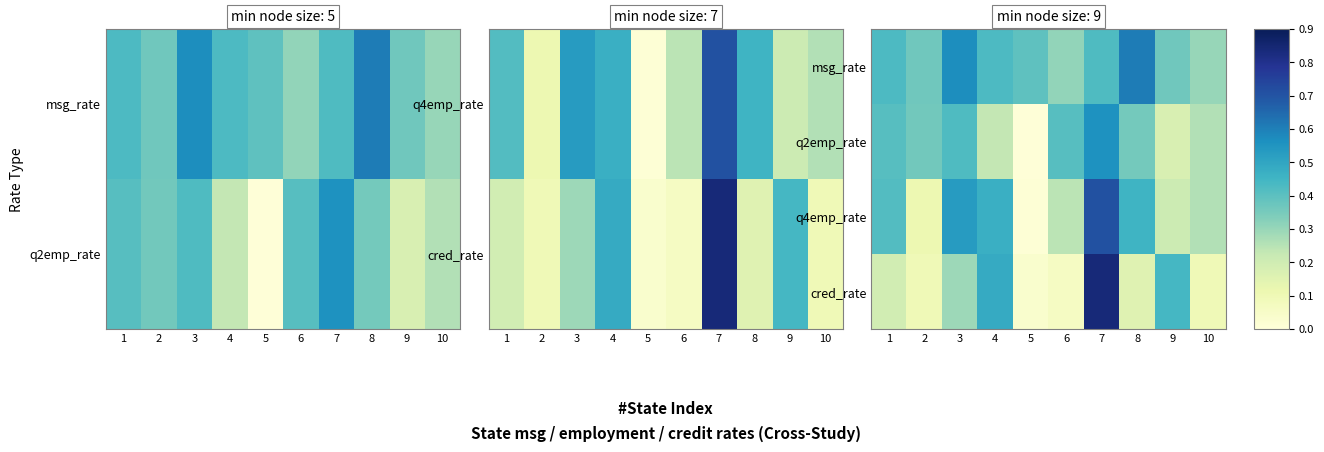

What is the minimum value for msg_rate?

0.3